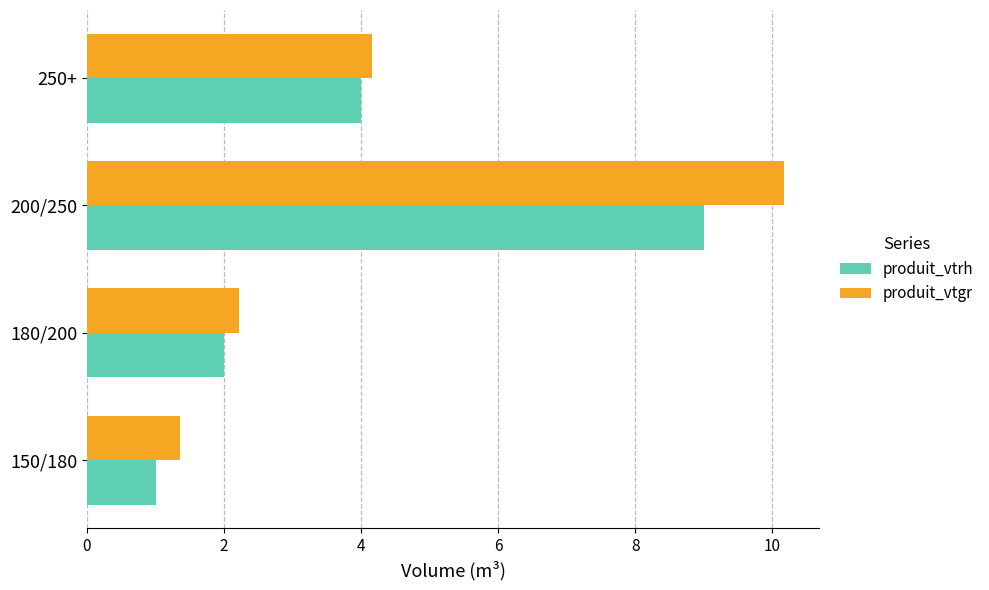

Which series changed the most between 180/200 and 250+?

produit_vtrh